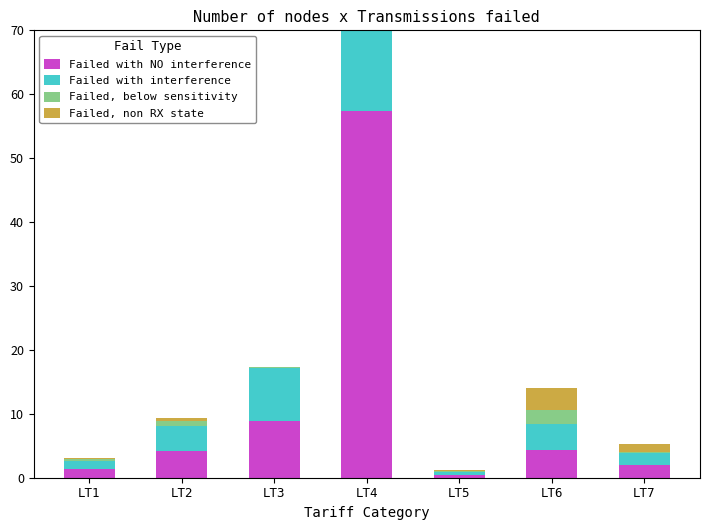

Reading left to right, transcribe all the data shown in this chart.

Failed with NO interference: LT1=1.3	LT2=4.1	LT3=8.8	LT4=57.4	LT5=0.5	LT6=4.4	LT7=2.0
Failed with interference: LT1=1.3	LT2=4.0	LT3=8.4	LT4=54.0	LT5=0.4	LT6=4.0	LT7=1.9
Failed, below sensitivity: LT1=0.4	LT2=0.8	LT3=0.1	LT4=64.0	LT5=0.1	LT6=2.2	LT7=0.2
Failed, non RX state: LT1=0.1	LT2=0.4	LT3=0.0	LT4=6.6	LT5=0.2	LT6=3.4	LT7=1.3